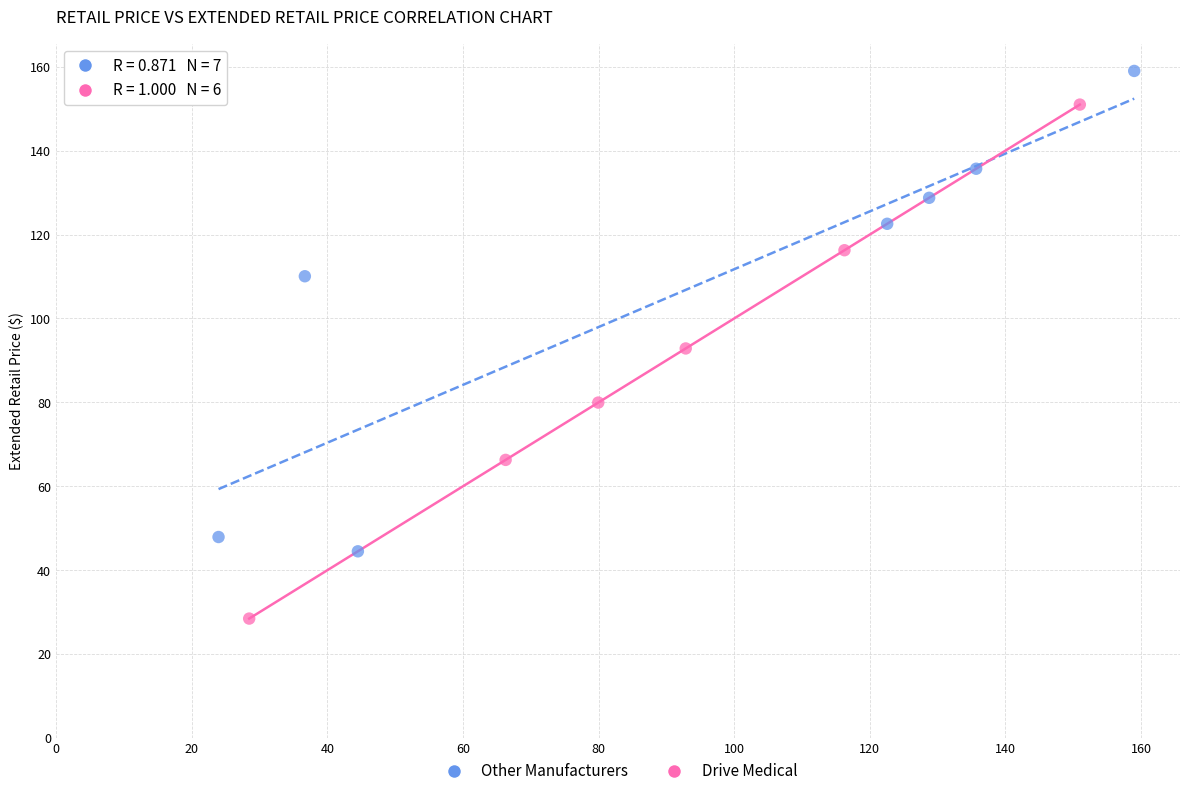

What are all the series names shown in the legend?

Other Manufacturers, Drive Medical